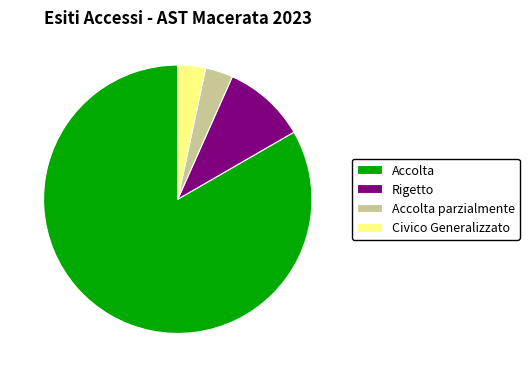

Does Civico Generalizzato account for over 50% of the chart?

No